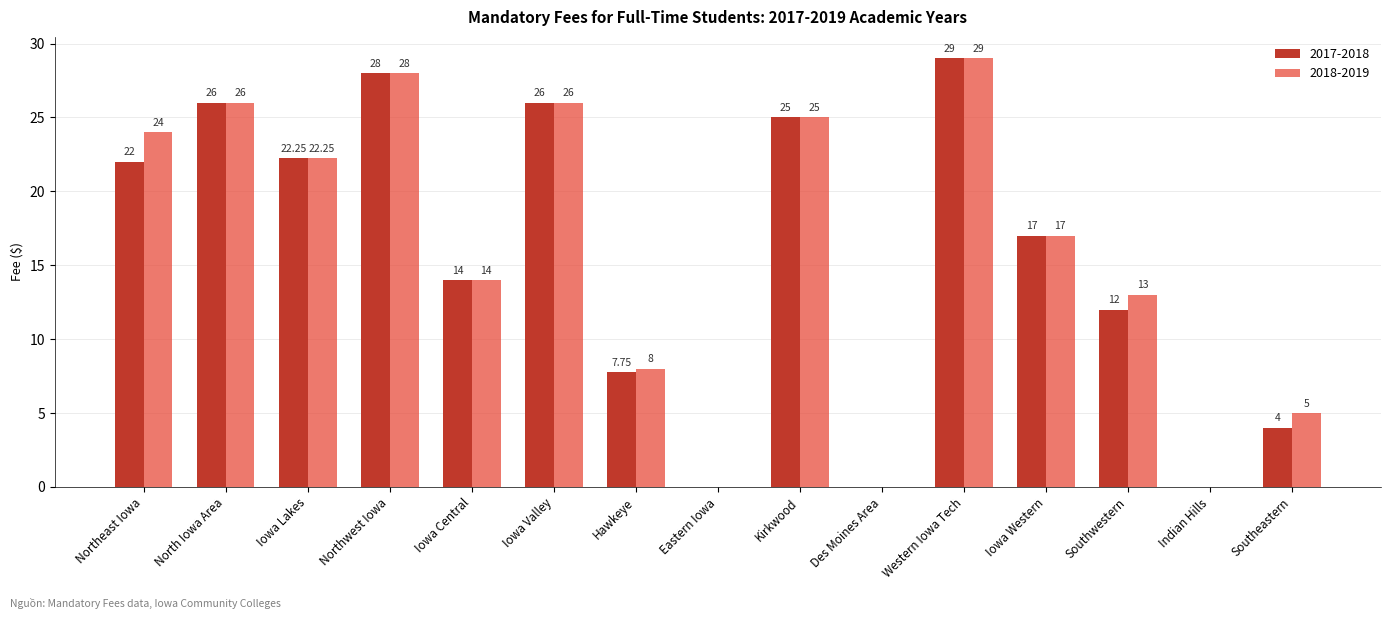

Which category has the highest value across all series?

Western Iowa Tech